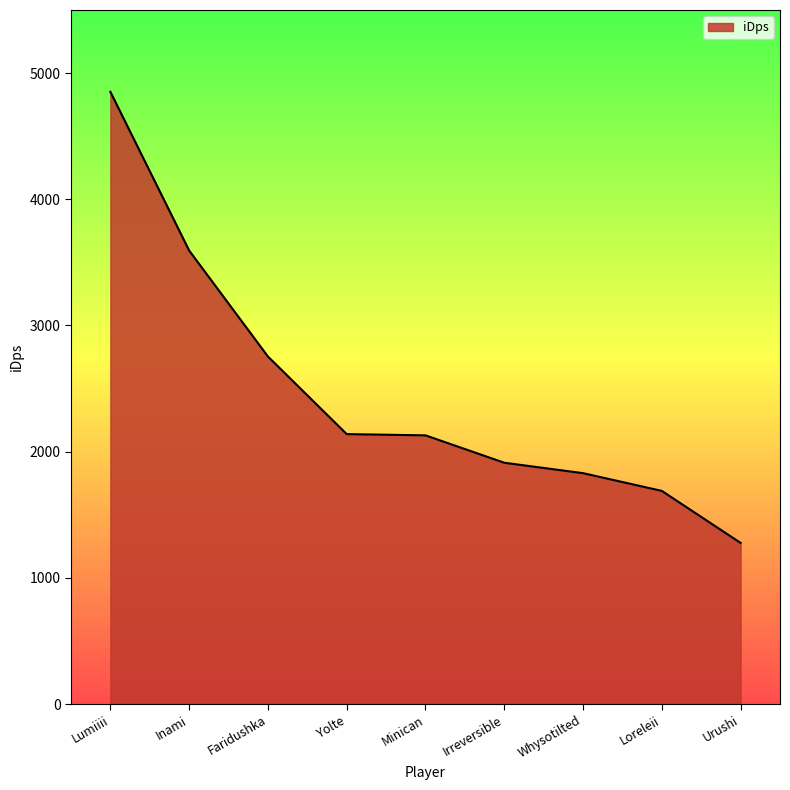

What is the sum of the values at Urushi and Inami?

4870.5